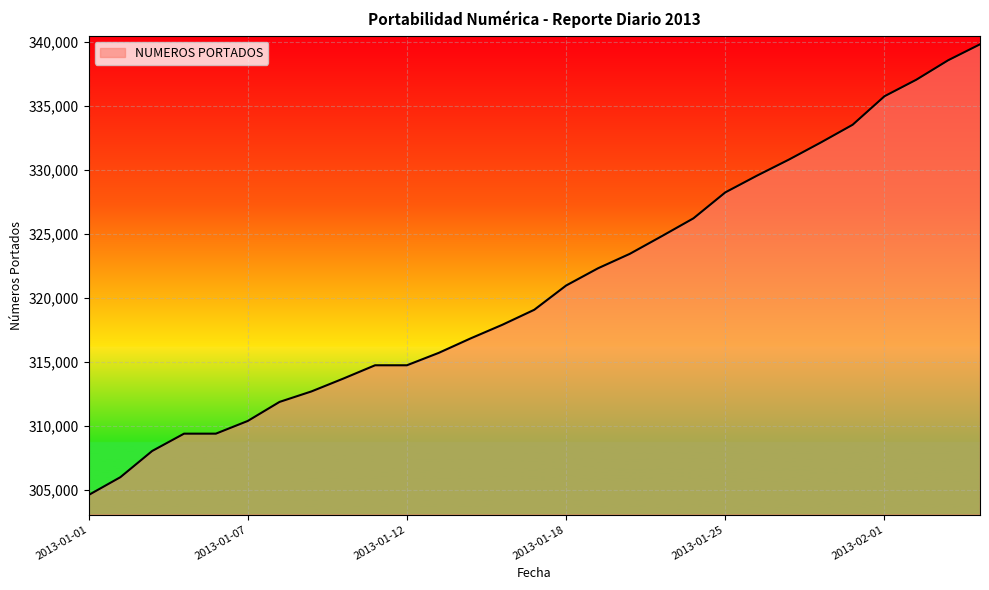

Count the number of categories in the chart.

29